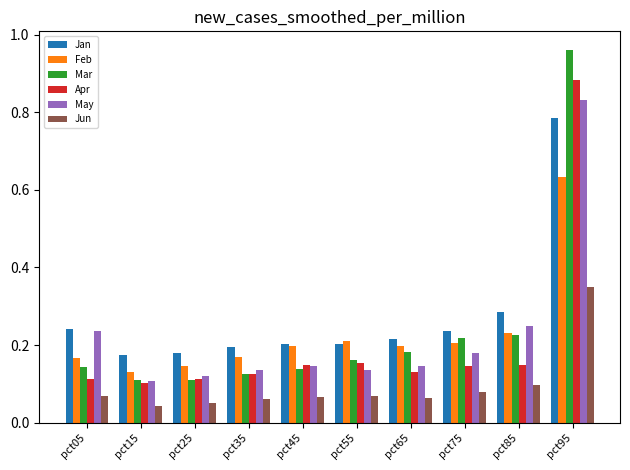

What is the total value across all series at pct25?

0.7